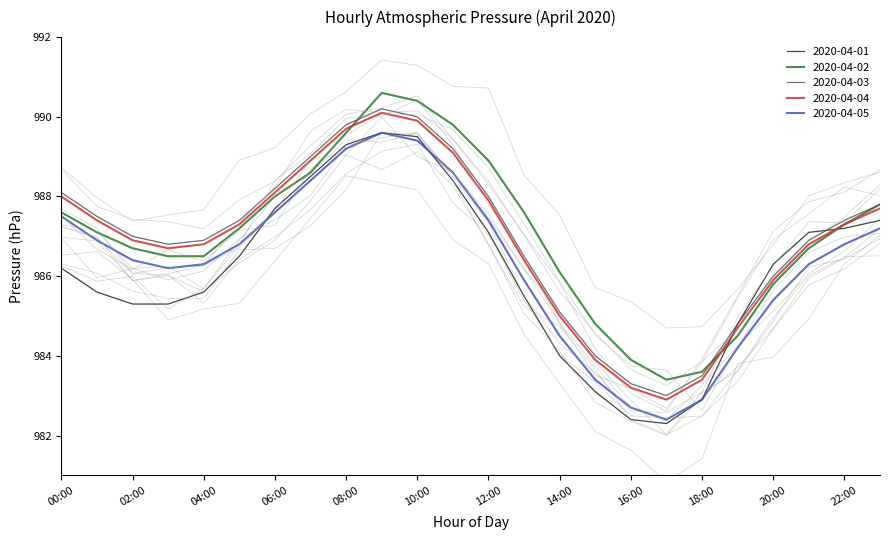

What is the maximum value for 2020-04-03?

990.2